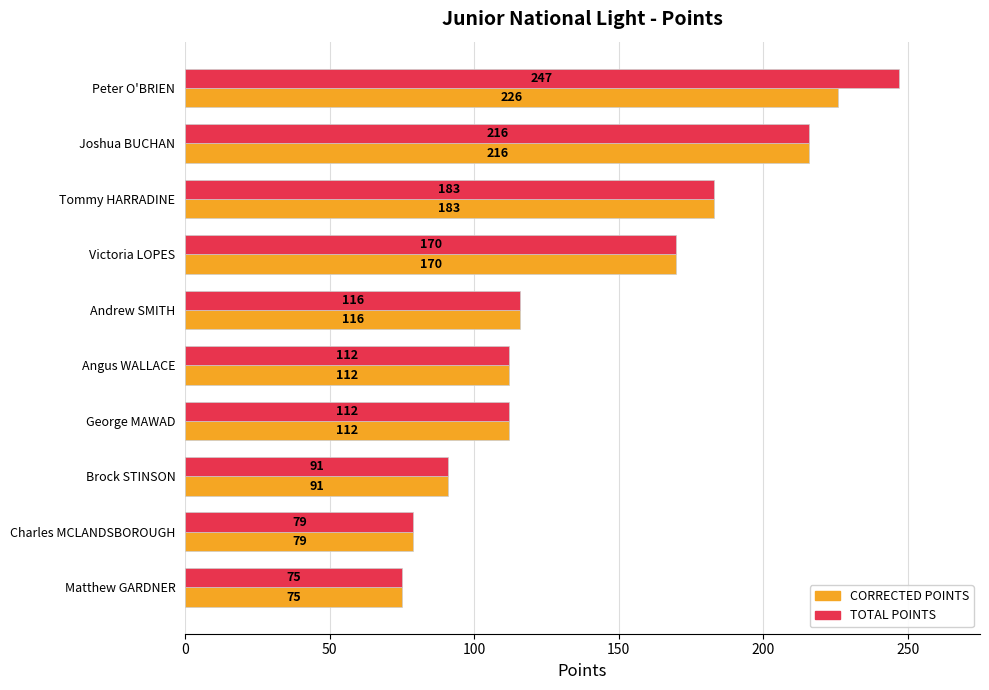

List the series in order of their overall mean, lowest first.

CORRECTED POINTS, TOTAL POINTS